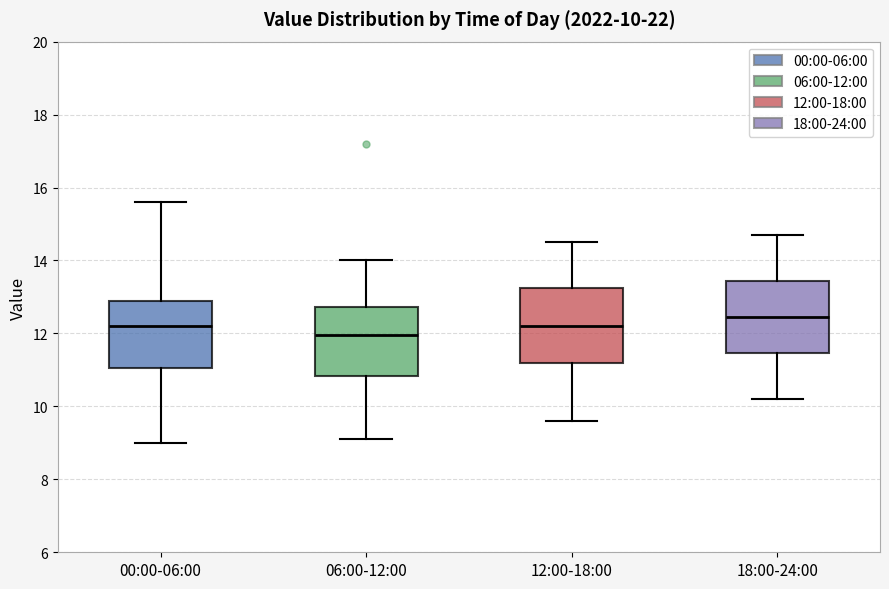

Which box has the lowest median line?

06:00-12:00